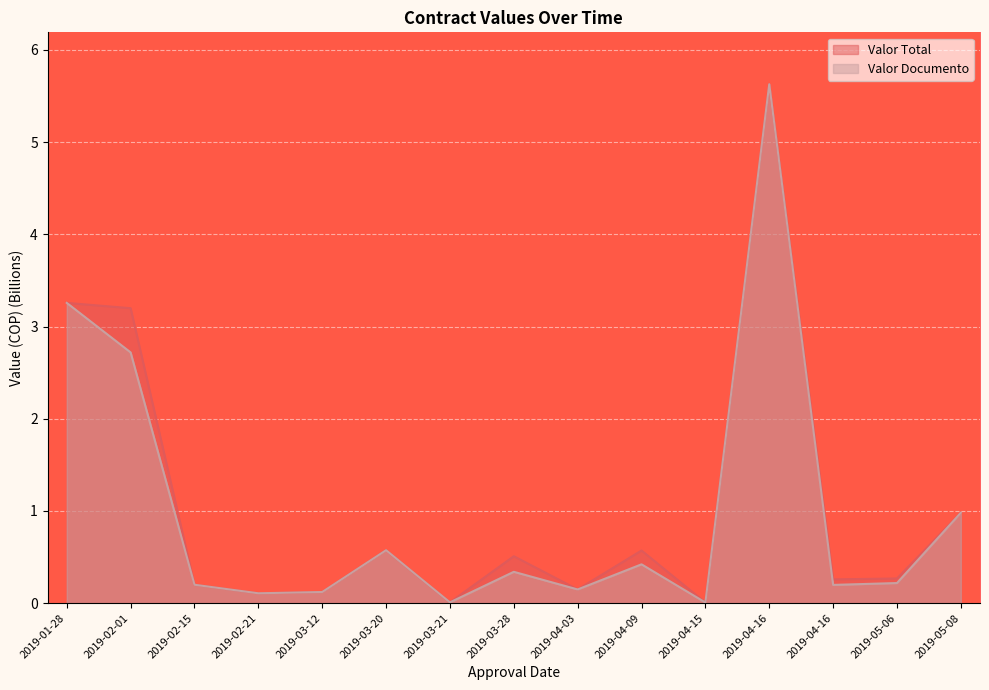

Reading left to right, what are all the values shown in this chart?

Valor Total: 2019-01-28=3.3	2019-02-01=3.2	2019-02-15=0.2	2019-02-21=0.1	2019-03-12=0.1	2019-03-20=0.6	2019-03-21=0.0	2019-03-28=0.5	2019-04-03=0.1	2019-04-09=0.6	2019-04-15=0.0	2019-04-16=5.6	2019-04-16=0.3	2019-05-06=0.3	2019-05-08=1.0
Valor Documento: 2019-01-28=3.3	2019-02-01=2.7	2019-02-15=0.2	2019-02-21=0.1	2019-03-12=0.1	2019-03-20=0.6	2019-03-21=0.0	2019-03-28=0.3	2019-04-03=0.1	2019-04-09=0.4	2019-04-15=0.0	2019-04-16=5.6	2019-04-16=0.2	2019-05-06=0.2	2019-05-08=1.0